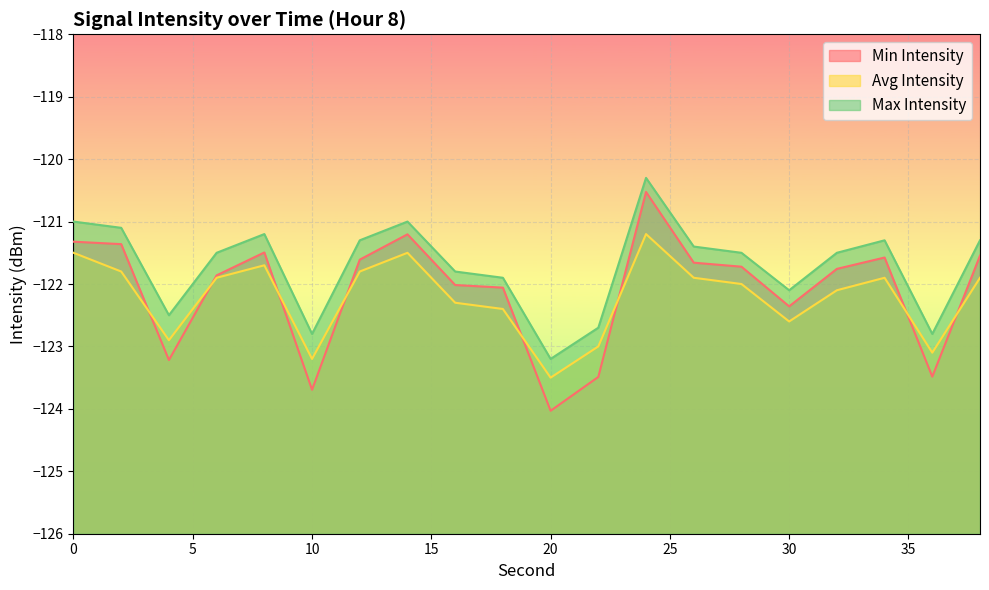

What is the minimum value for Avg Intensity?

-123.5